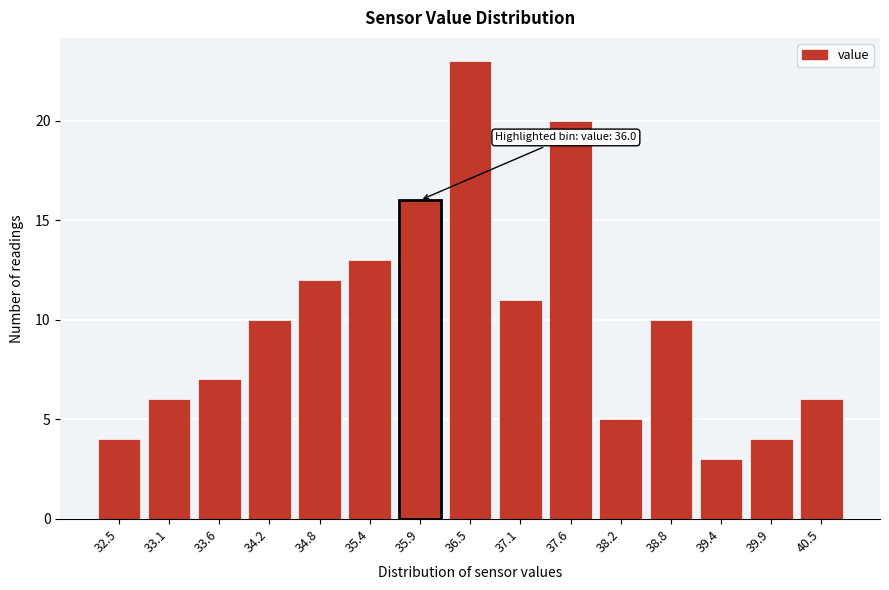

Reading left to right, extract all data points from this chart.

32.5=4	33.1=6	33.6=7	34.2=10	34.8=12	35.4=13	35.9=16	36.5=23	37.1=11	37.6=20	38.2=5	38.8=10	39.4=3	39.9=4	40.5=6